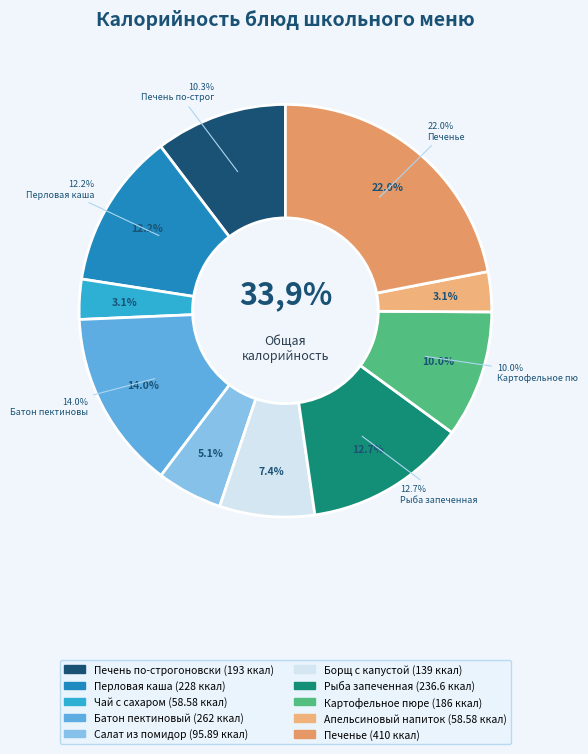

What is the largest slice in the pie chart?

Печенье